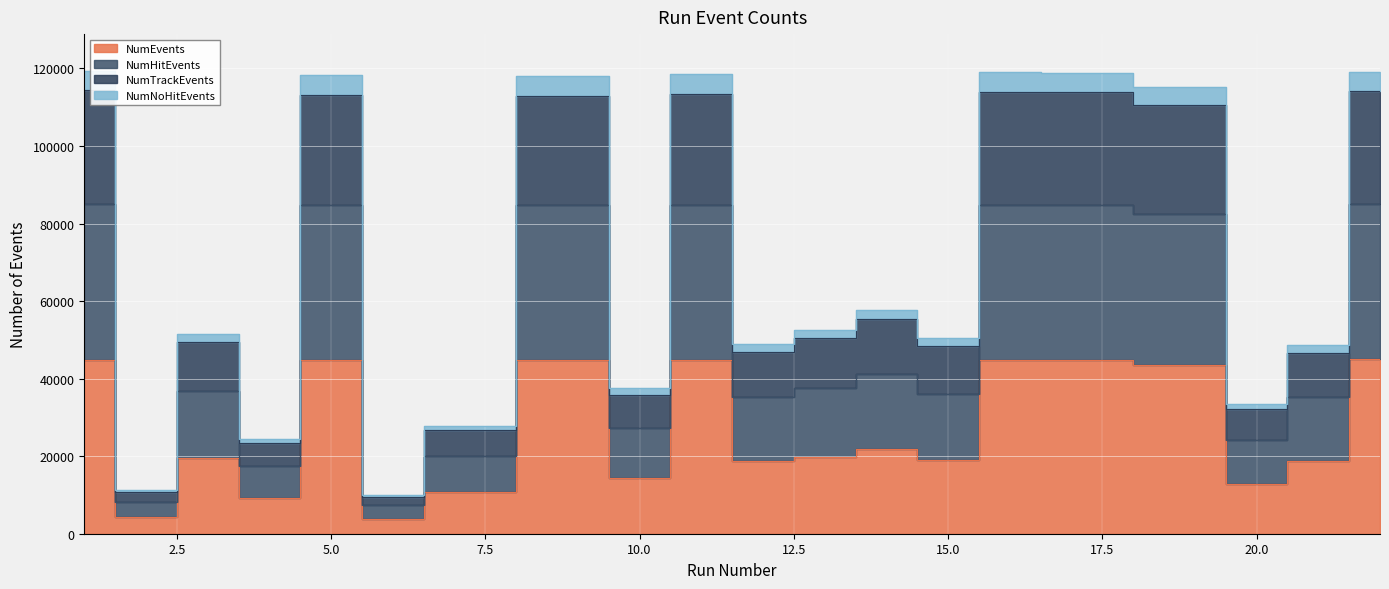

Which series changed the most between 2 and 3?

NumNoHitEvents